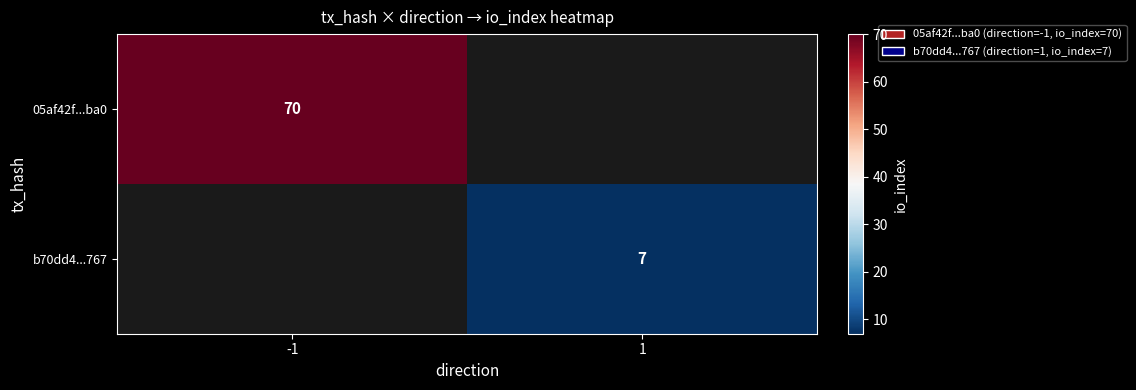

Is the value of b70dd4...767 at 1 greater than the value of 05af42f...ba0 at -1?

No